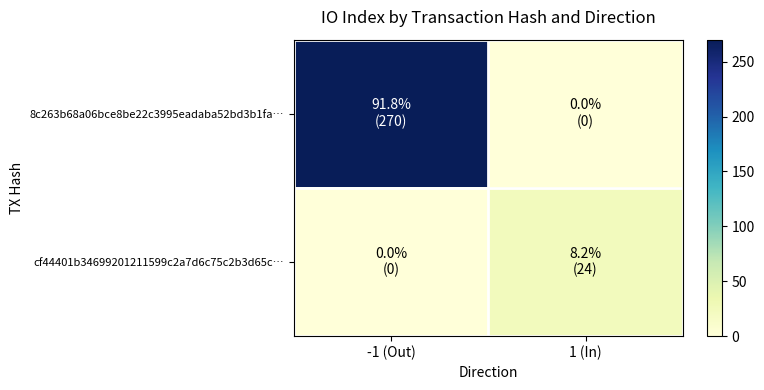

Rank the series by their maximum value, from highest to lowest.

8c263b68a06bce8be22c3995eadaba52bd3b1fa…, cf44401b34699201211599c2a7d6c75c2b3d65c…